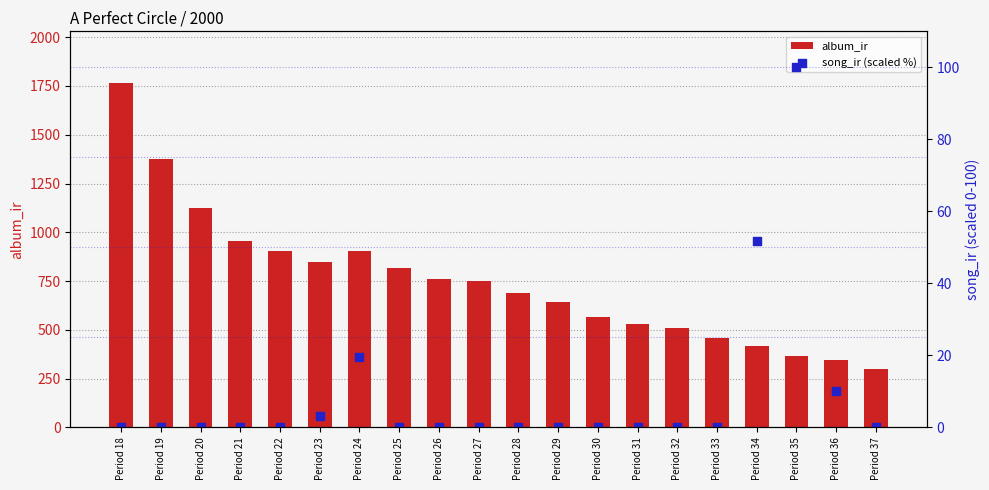

At how many categories does at least one series exceed 737?

10